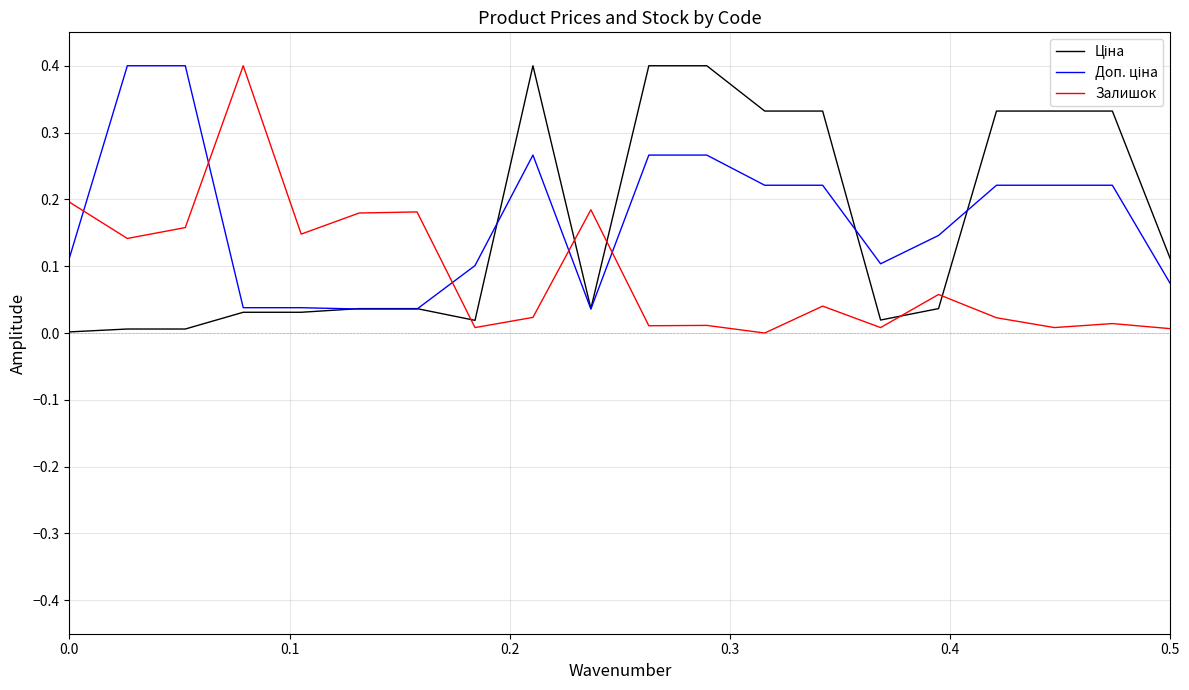

How many lines are shown in the chart?

3